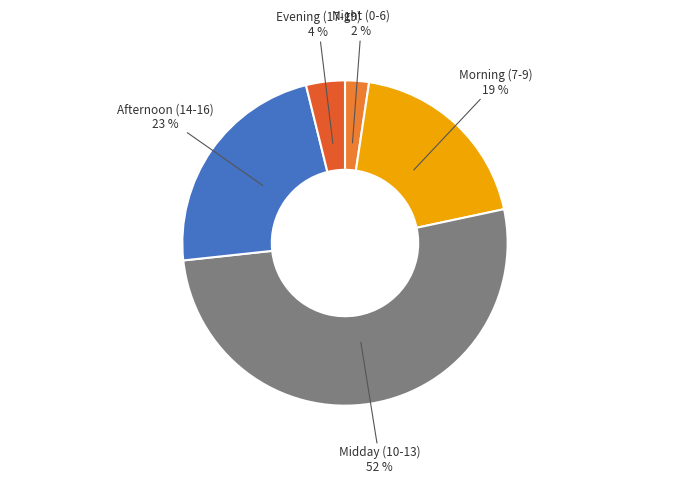

Does Midday (10-13) 52 % account for over 50% of the chart?

Yes